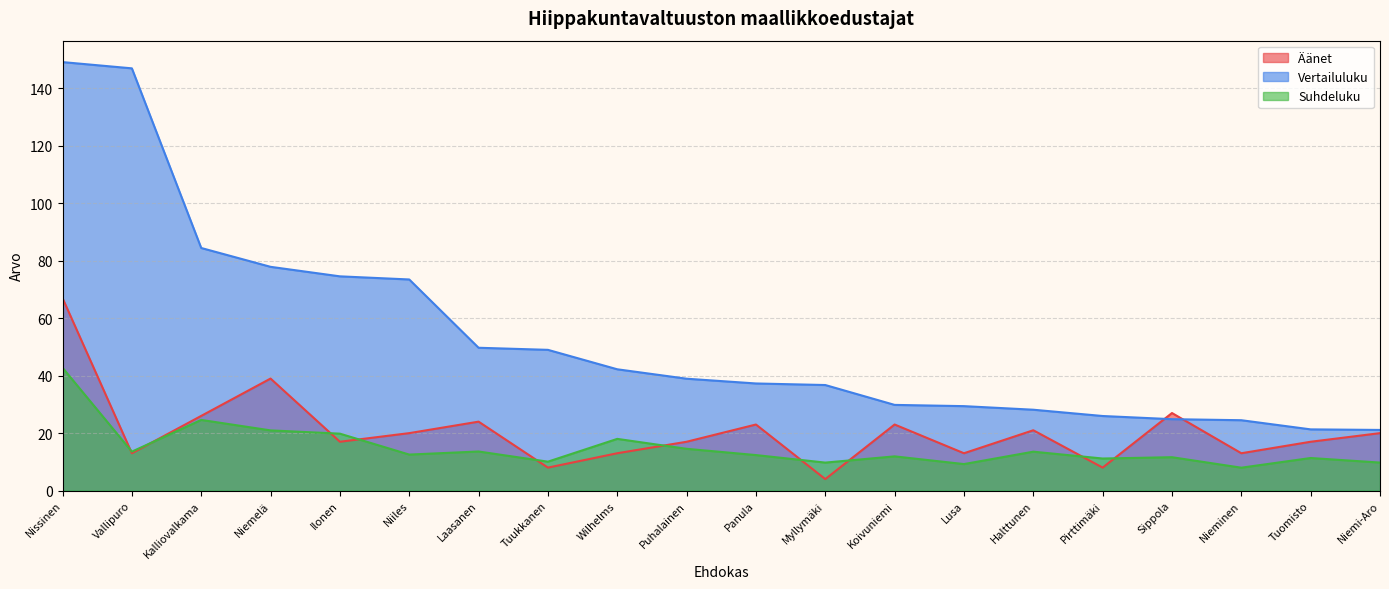

What is the maximum value shown in the chart?

149.2